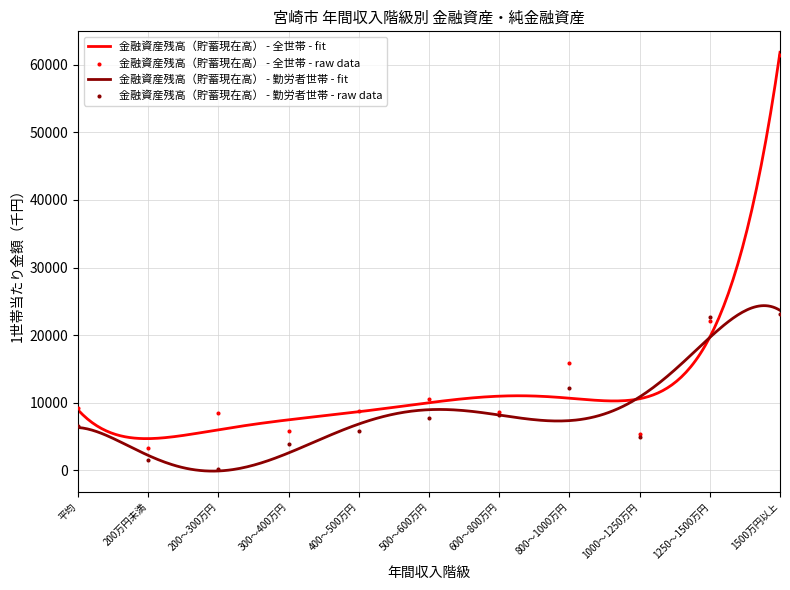

At which category is the sum across all series the highest?

1500万円以上